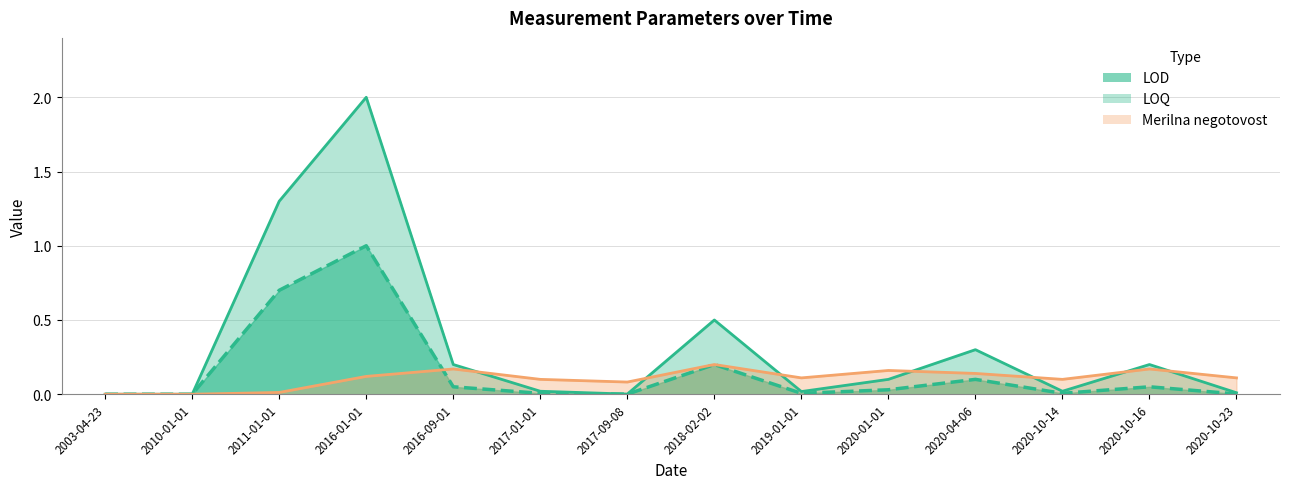

What is the sum of all LOQ values?

4.7